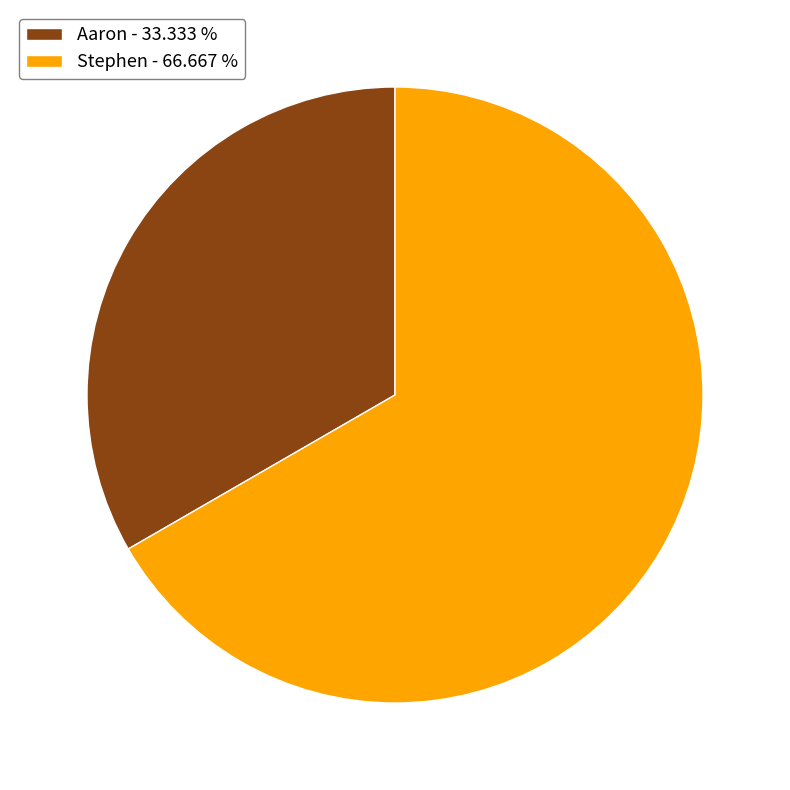

Which slice is the smallest?

Aaron